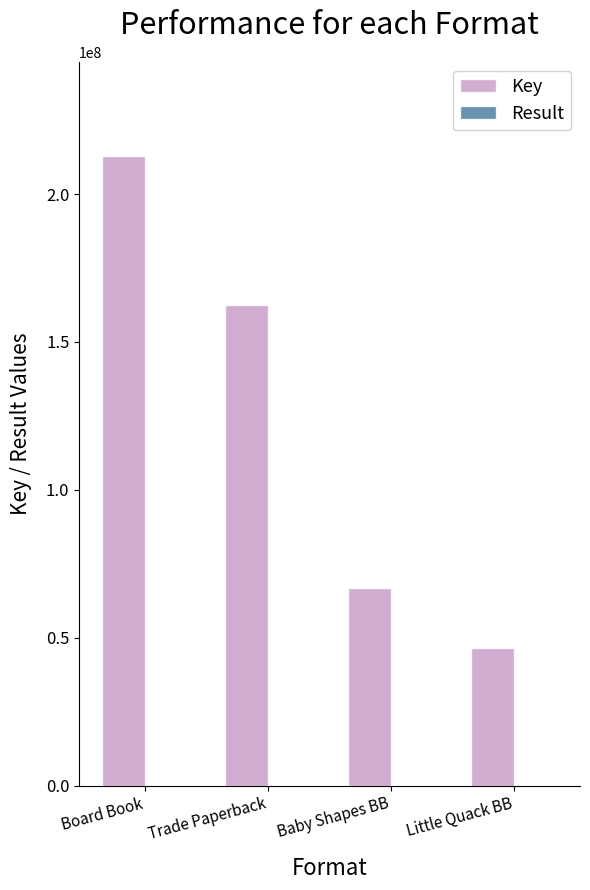

Where does the Key series first go above 162365918?

Board Book